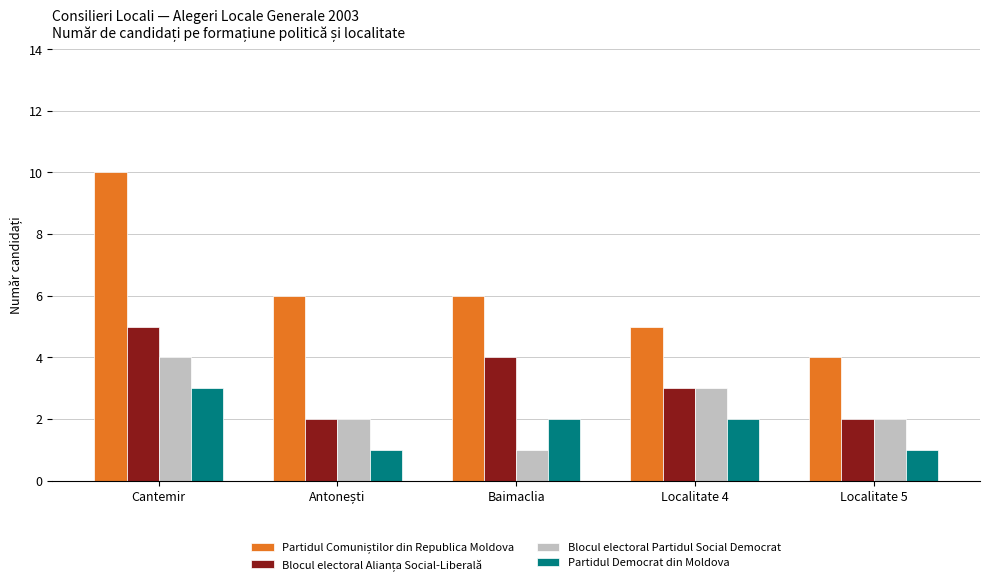

The Blocul electoral Partidul Social Democrat series shows 1 at Cantemir. True or false?

False